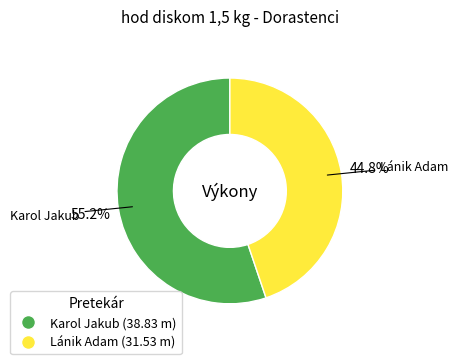

What is the majority slice?

Karol Jakub